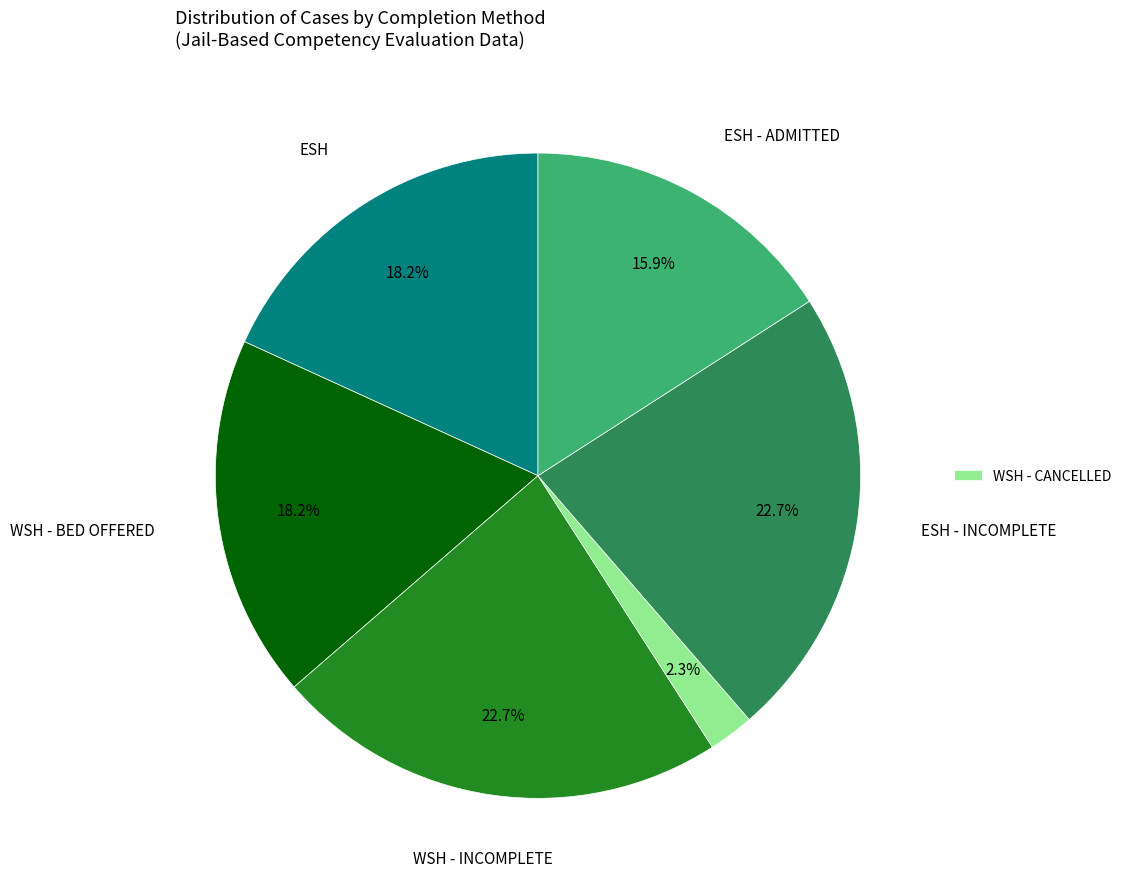

Is there any slice that represents more than half of the pie?

No